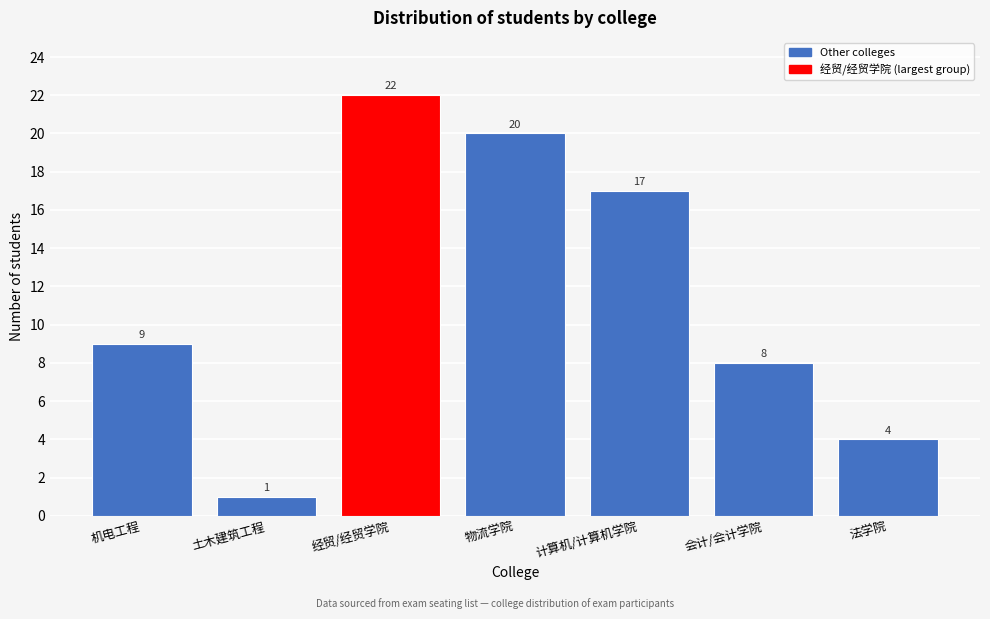

Reading right to left, what are all the values shown in this chart?

4	8	17	20	22	1	9